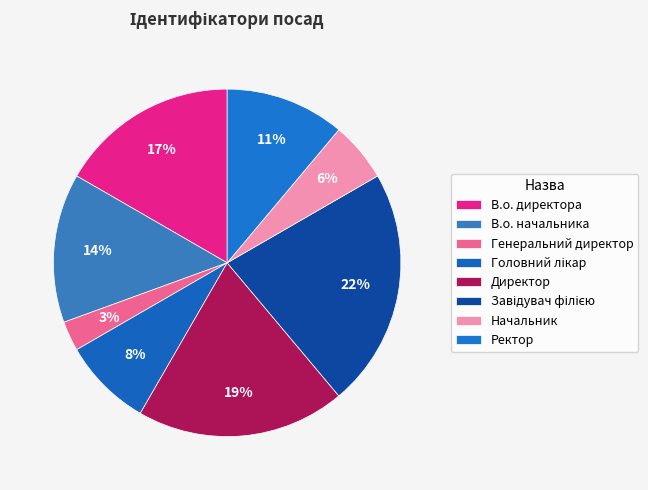

True or false: Директор accounts for 19% of the total.

True